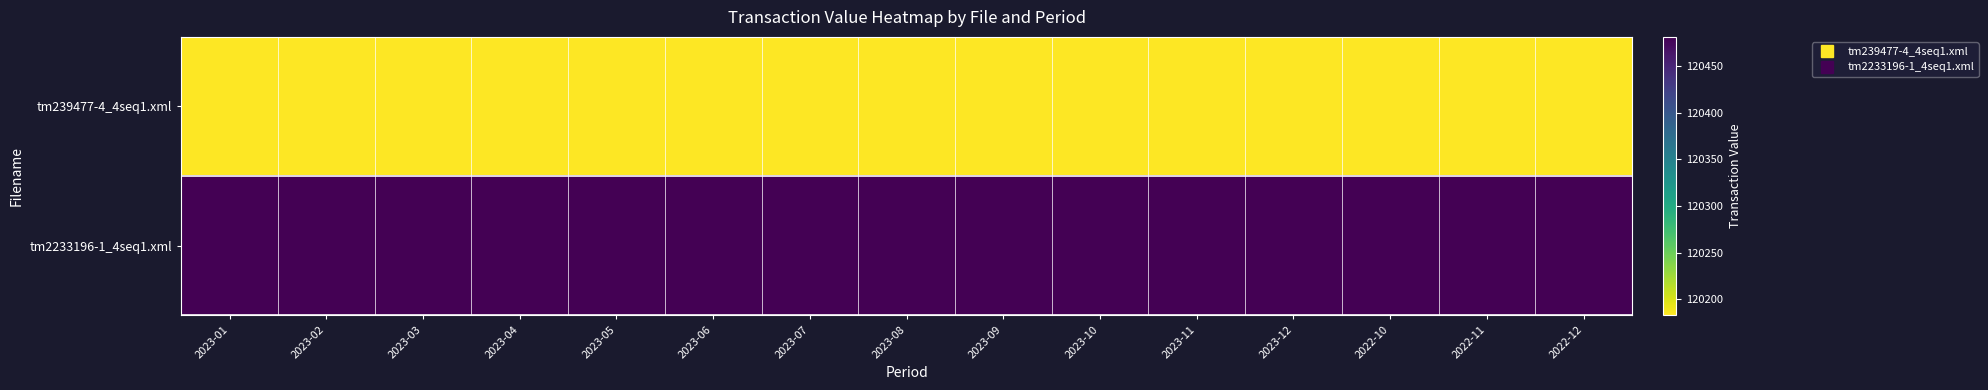

Rank the series by their maximum value, from lowest to highest.

tm239477-4_4seq1.xml, tm2233196-1_4seq1.xml